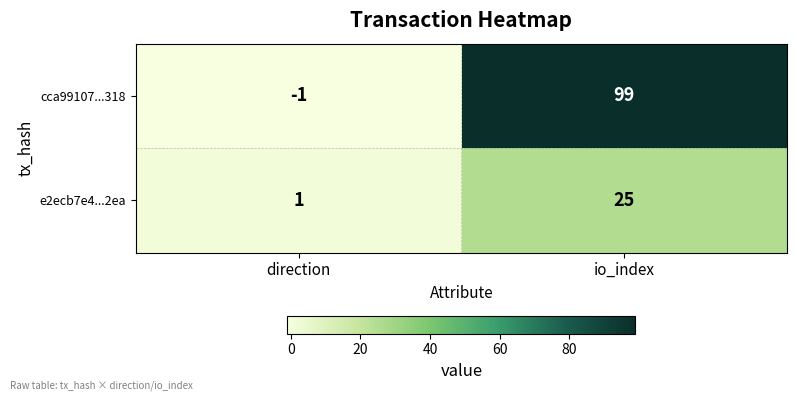

Is it true that cca99107...318 equals 167 at io_index?

False